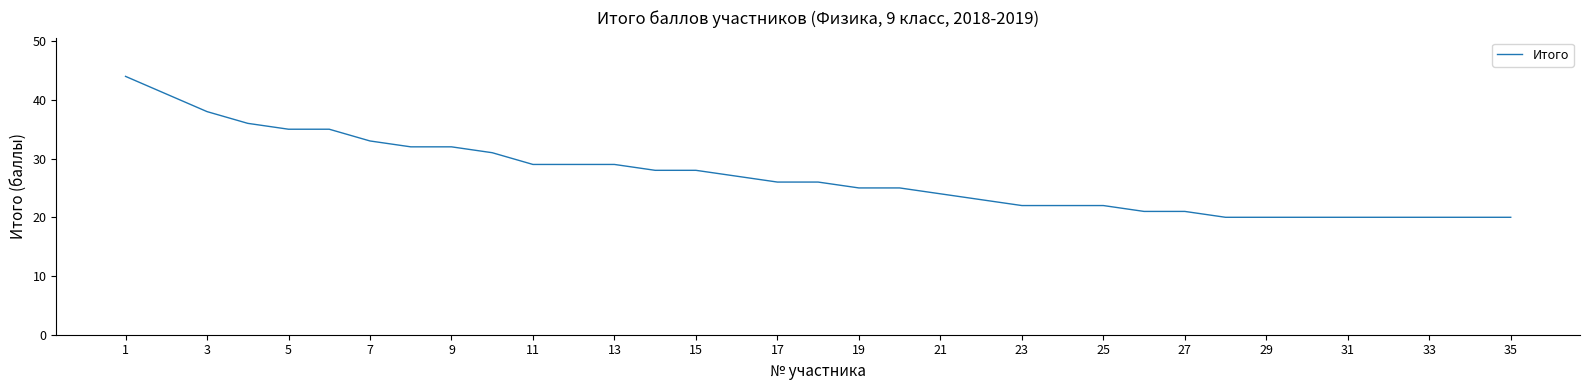

What is the greatest value displayed?

44